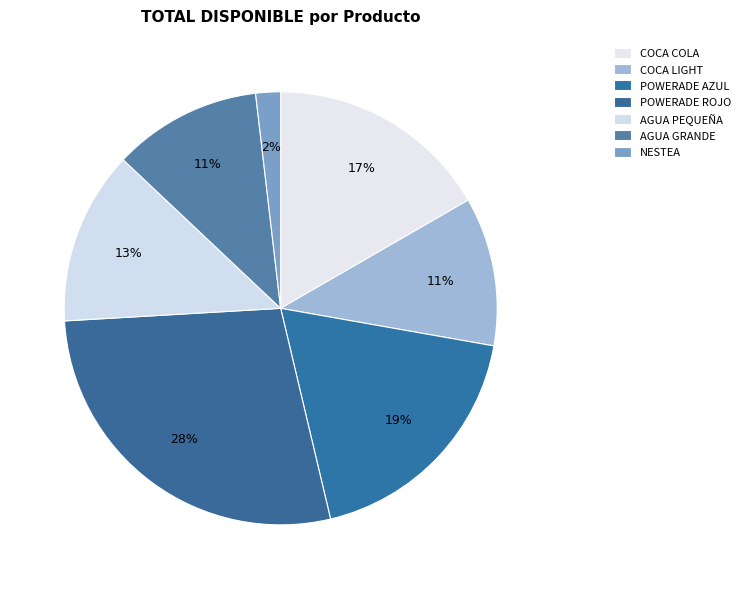

Which category has the biggest portion of the pie?

POWERADE ROJO